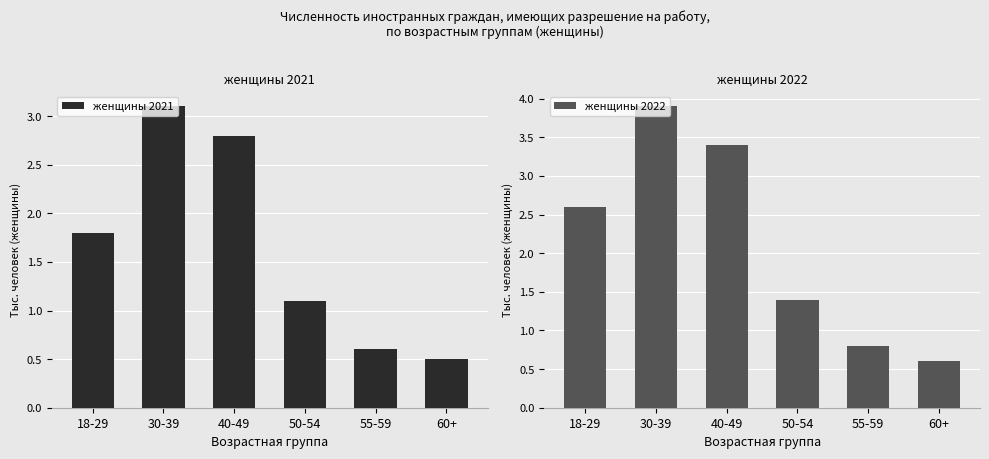

What is the minimum value shown in the chart?

0.5